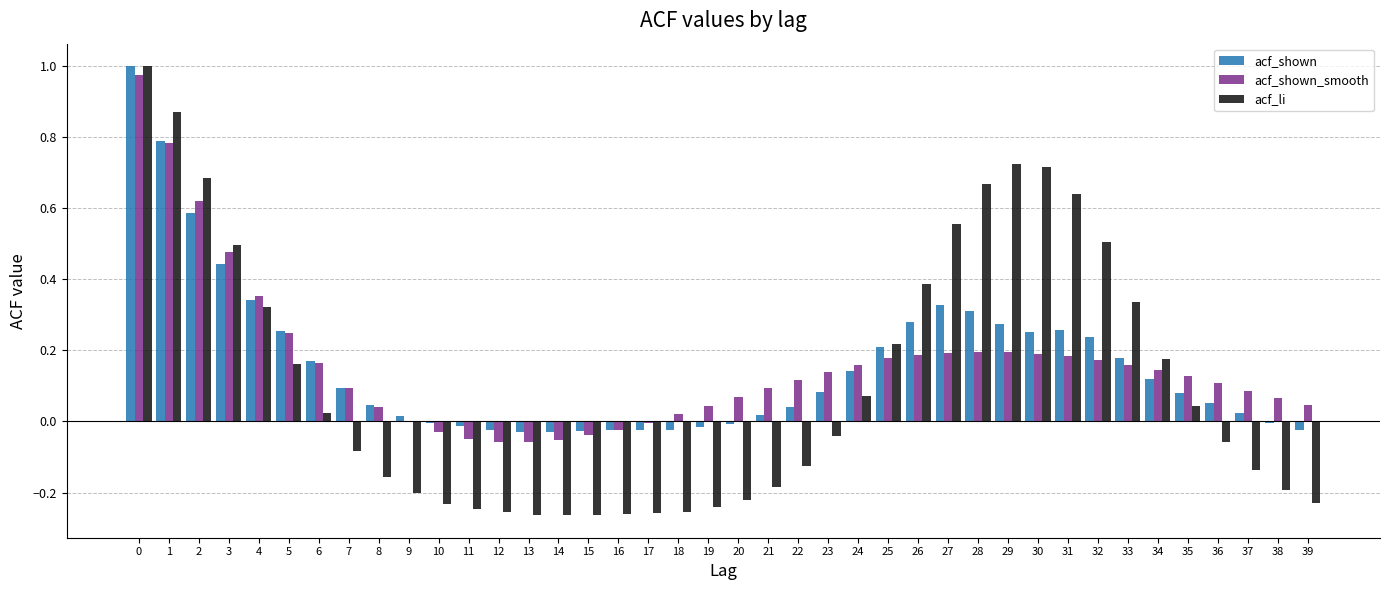

Is the value of acf_shown at 39 greater than the value of acf_li at 16?

Yes